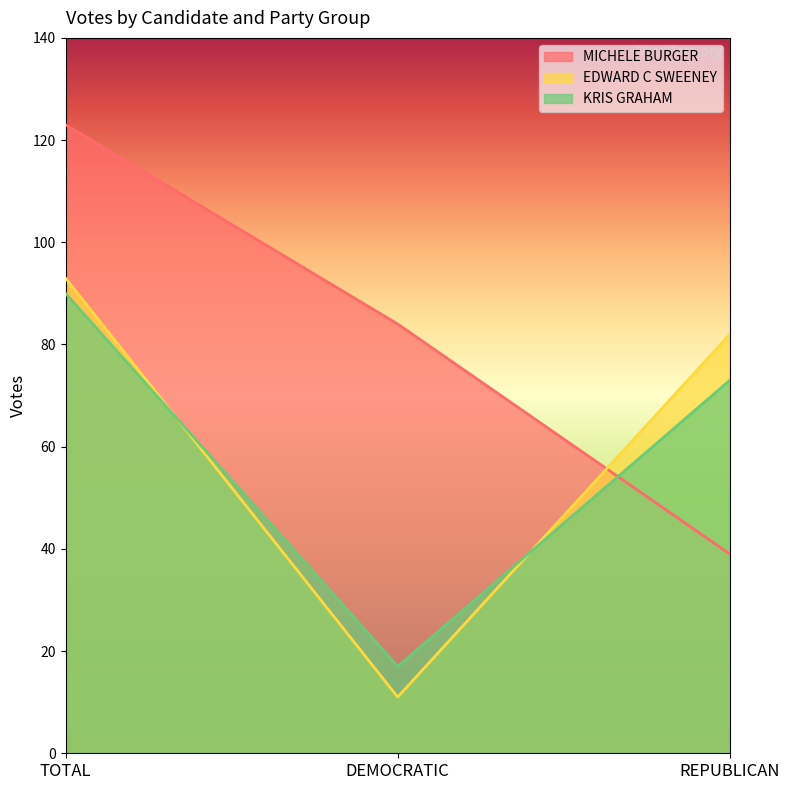

How many lines are shown in the chart?

3